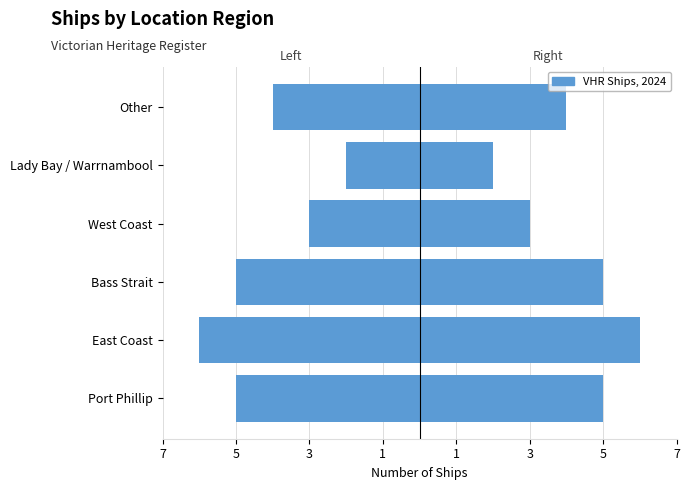

Count the number of categories in the chart.

6